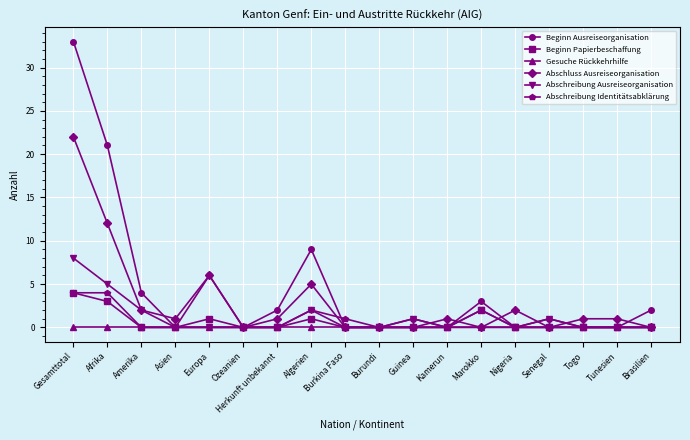

Which series has the widest spread of values?

Beginn Ausreiseorganisation